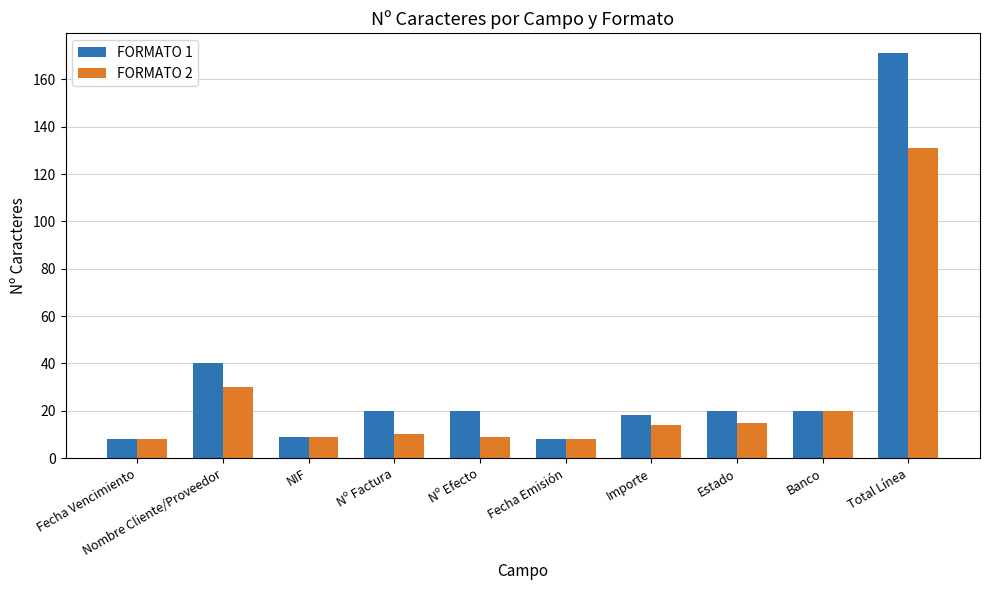

Which series changed the most between Nº Efecto and Total Línea?

FORMATO 1